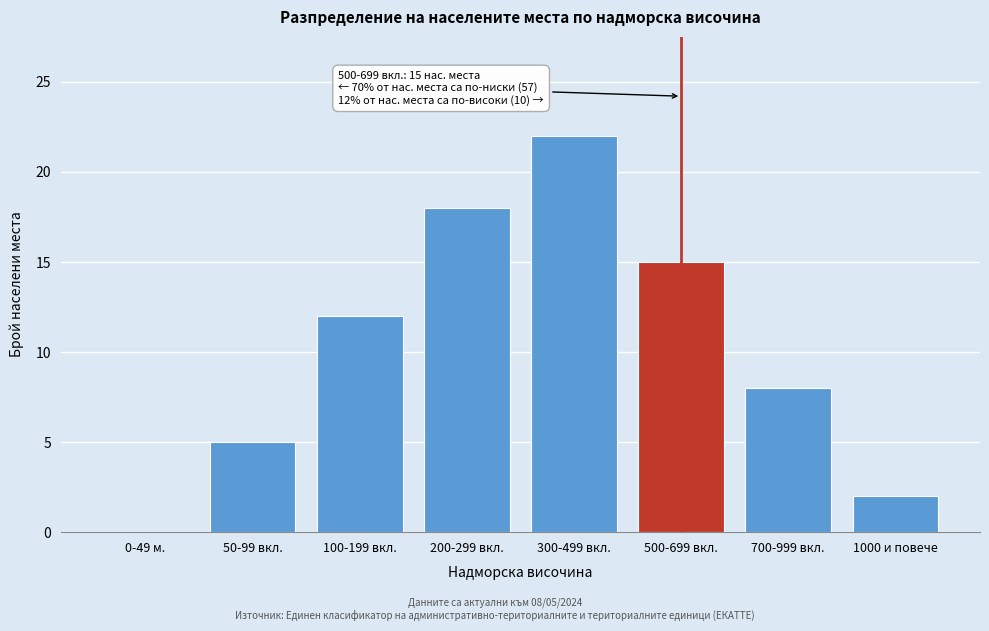

Reading right to left, list all the values displayed in this chart.

1000 и повече=2	700-999 вкл.=8	500-699 вкл.=15	300-499 вкл.=22	200-299 вкл.=18	100-199 вкл.=12	50-99 вкл.=5	0-49 м.=0